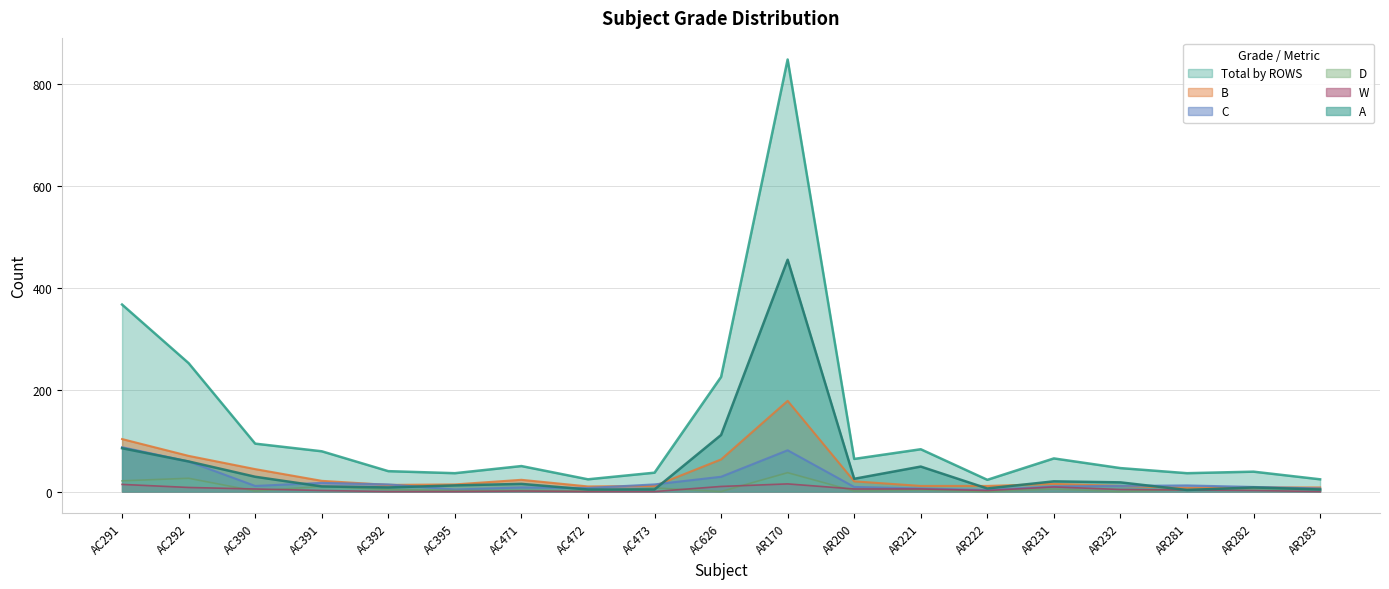

Where does the B series first go above 14?

AC291